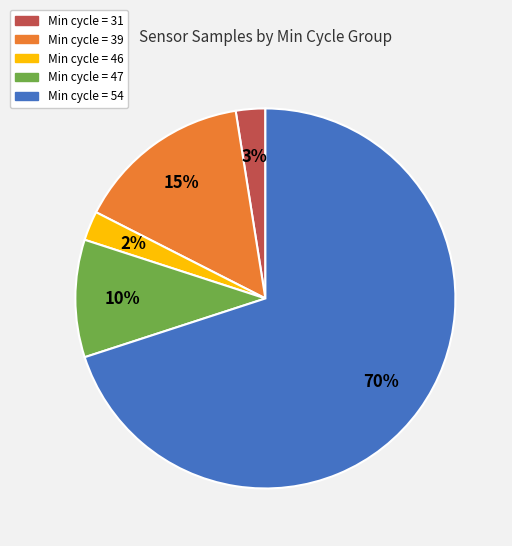

True or false: Min cycle = 39 accounts for 15% of the total.

True